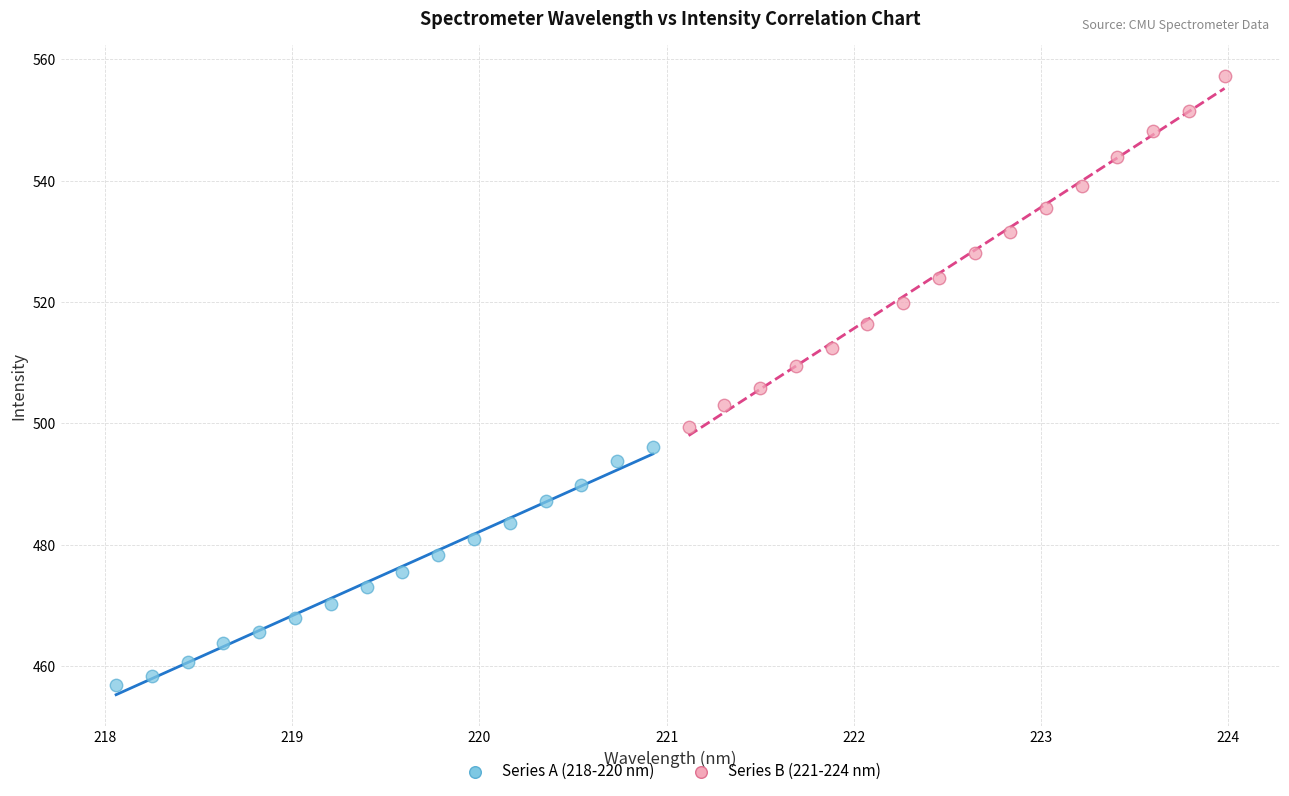

Which series has the widest spread of Y values?

Series B (221-224 nm)